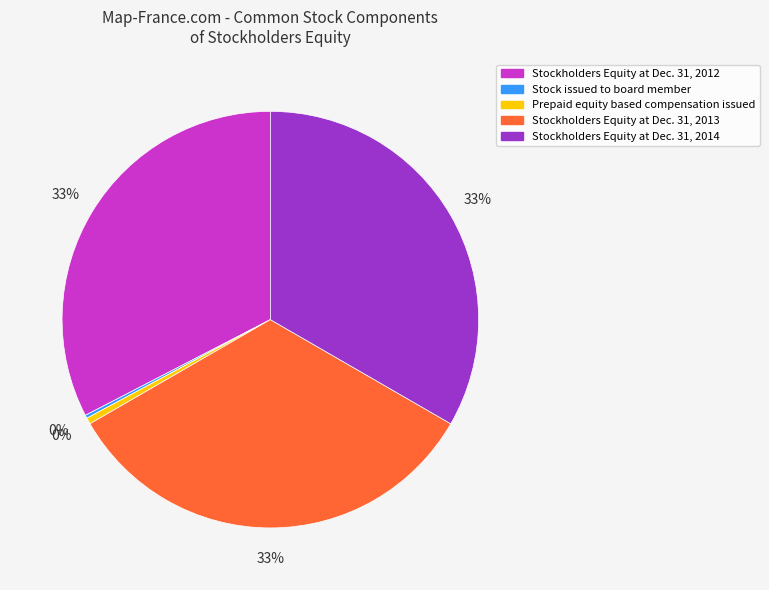

To the nearest percent, what is the difference between the largest and smallest slice percentages?

33%